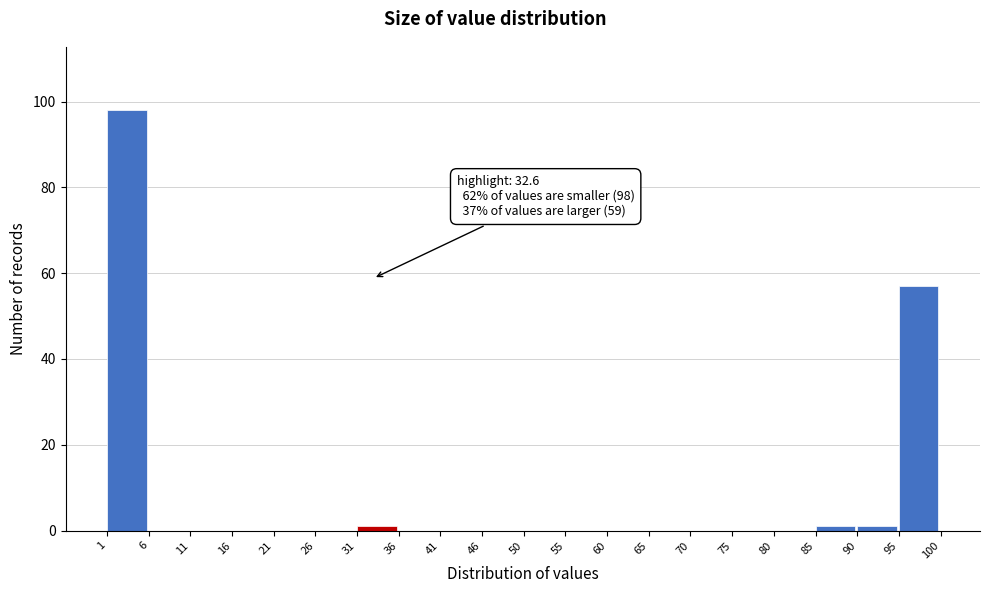

Over which range of the x-axis is the bar tallest?

1 to 6